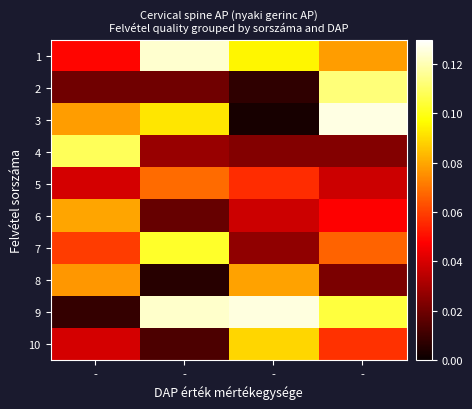

What is the total value across all series at -?

0.6